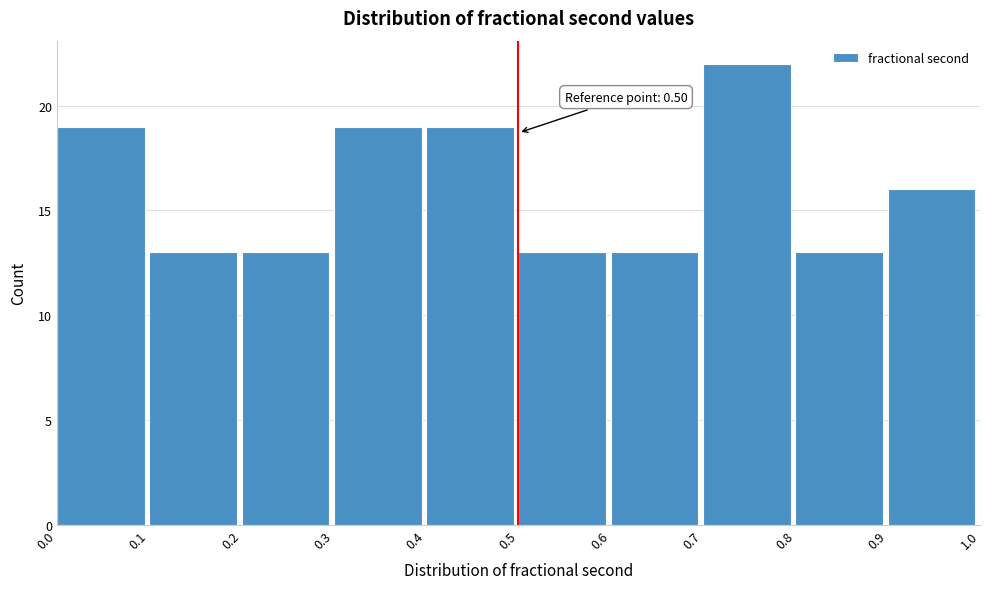

Over which range of the x-axis is the bar tallest?

0.7 to 0.8